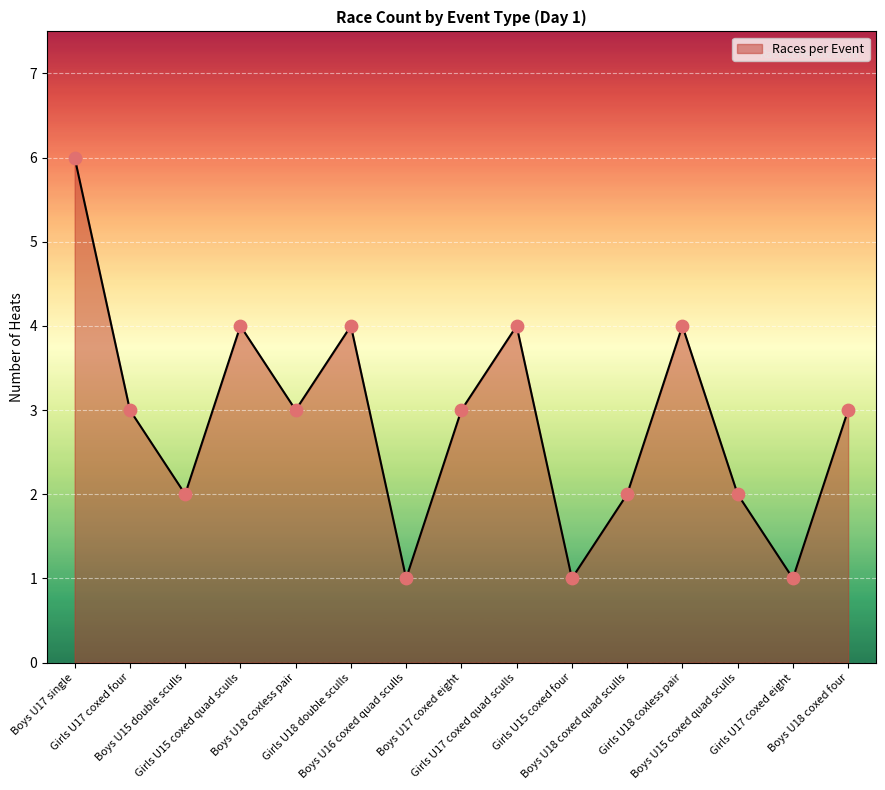

Approximately how many times larger is the value at Boys U15 double sculls compared to Girls U17 coxed quad sculls?

0.5